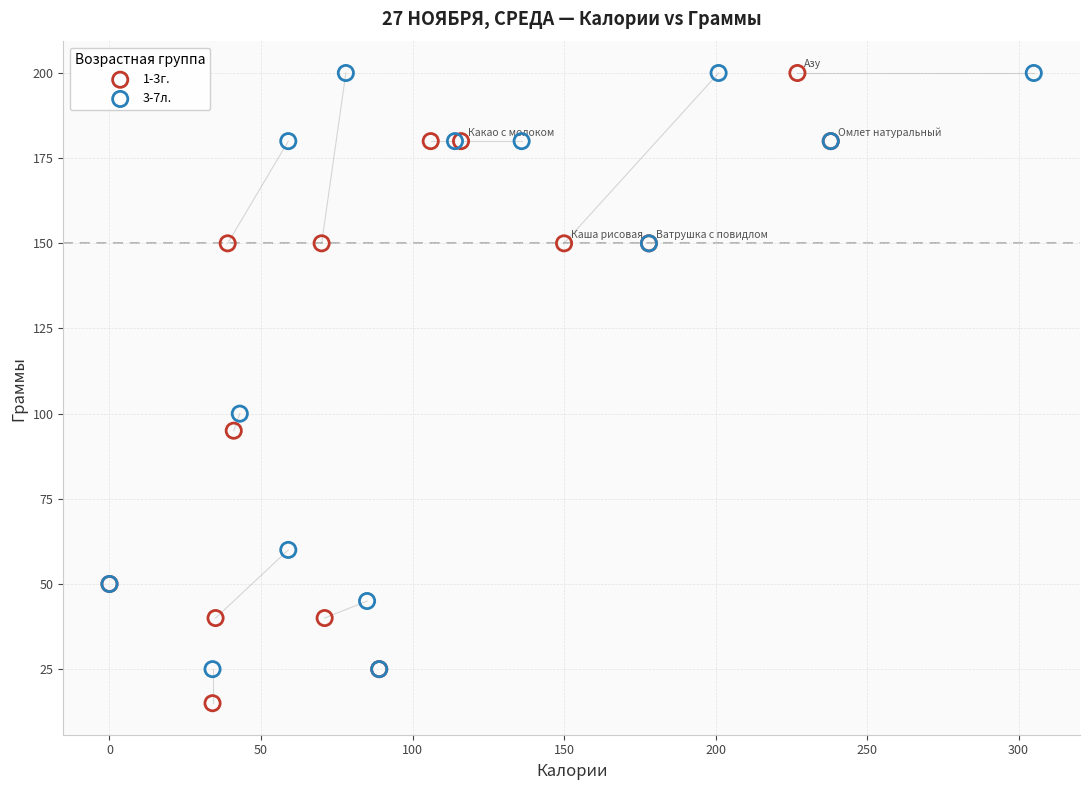

Which series reaches the minimum Y coordinate?

1-3г.